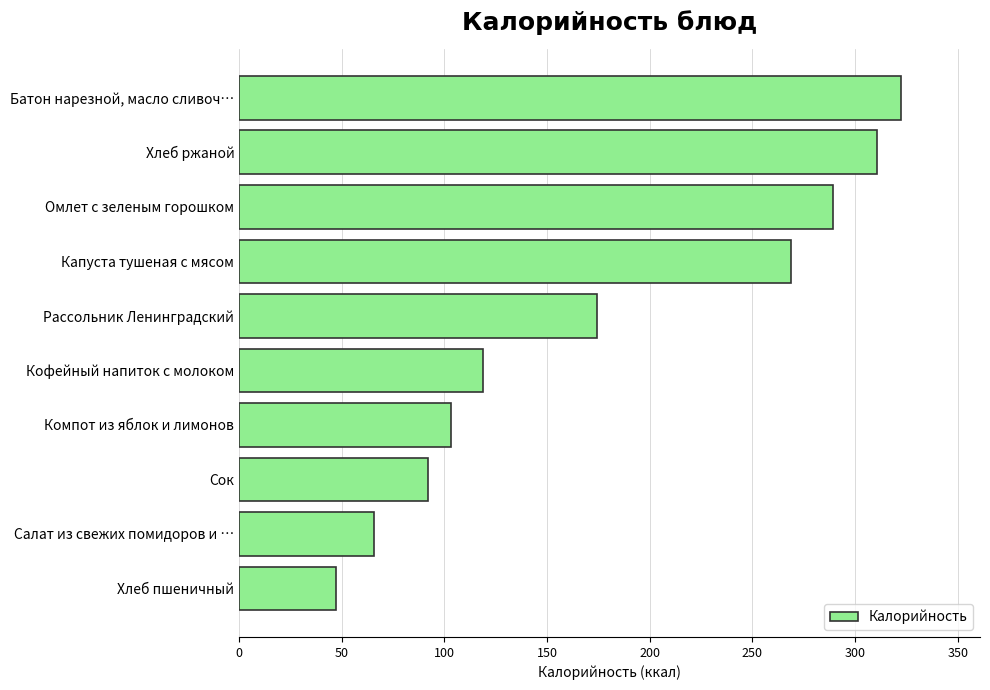

The chart shows a value of 269.0 at Капуста тушеная с мясом. True or false?

True